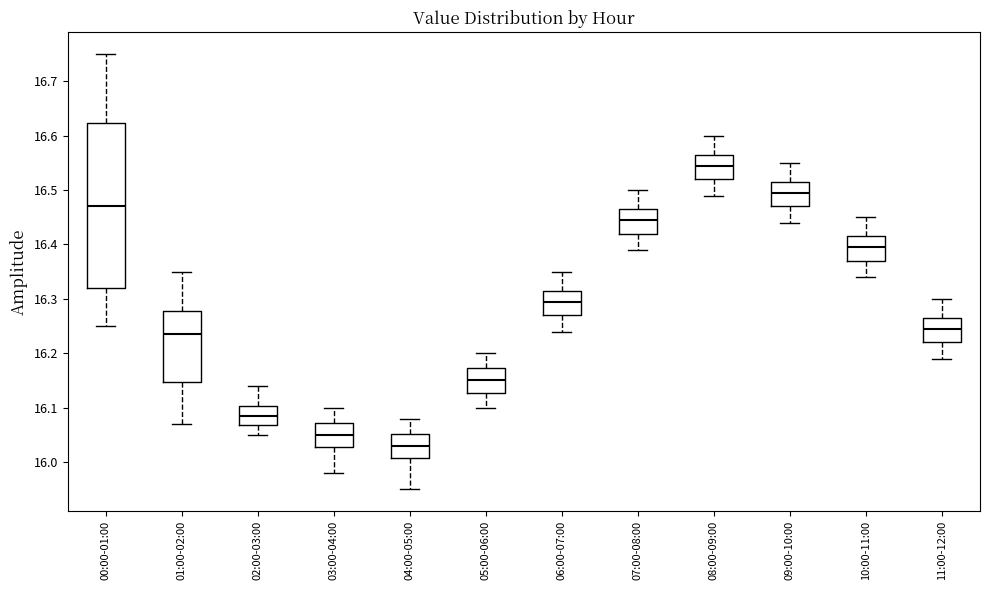

Comparing the boxes themselves (not the whiskers), which one is the tallest?

00:00-01:00